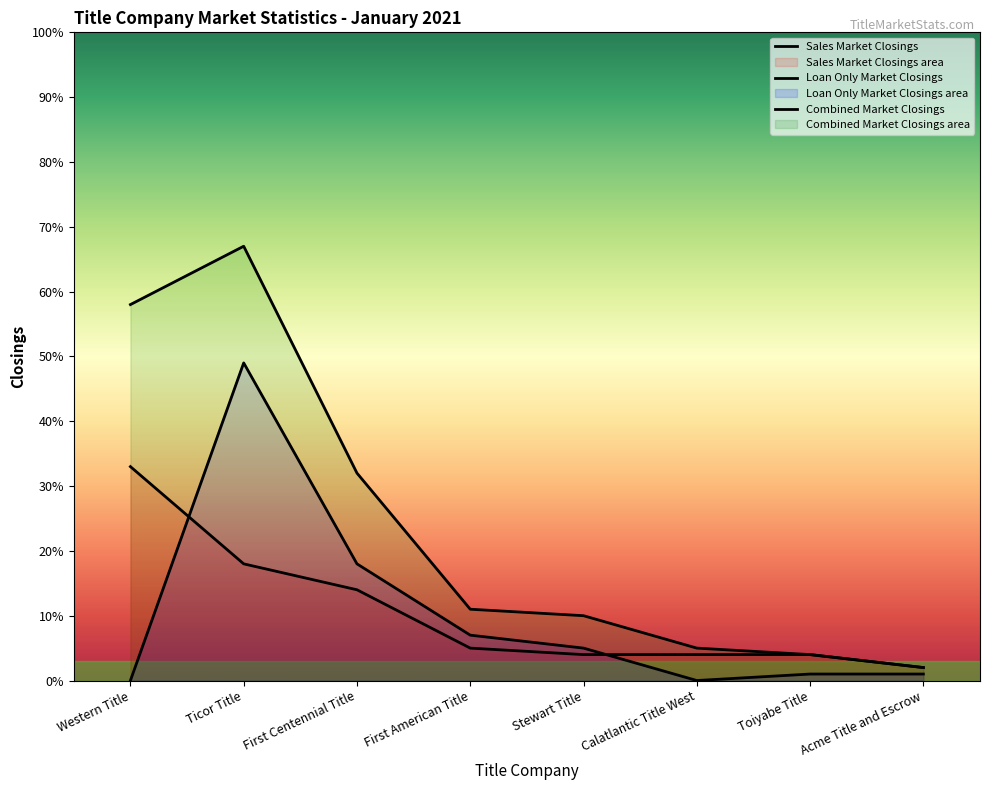

What is the minimum value for Combined Market Closings?

2